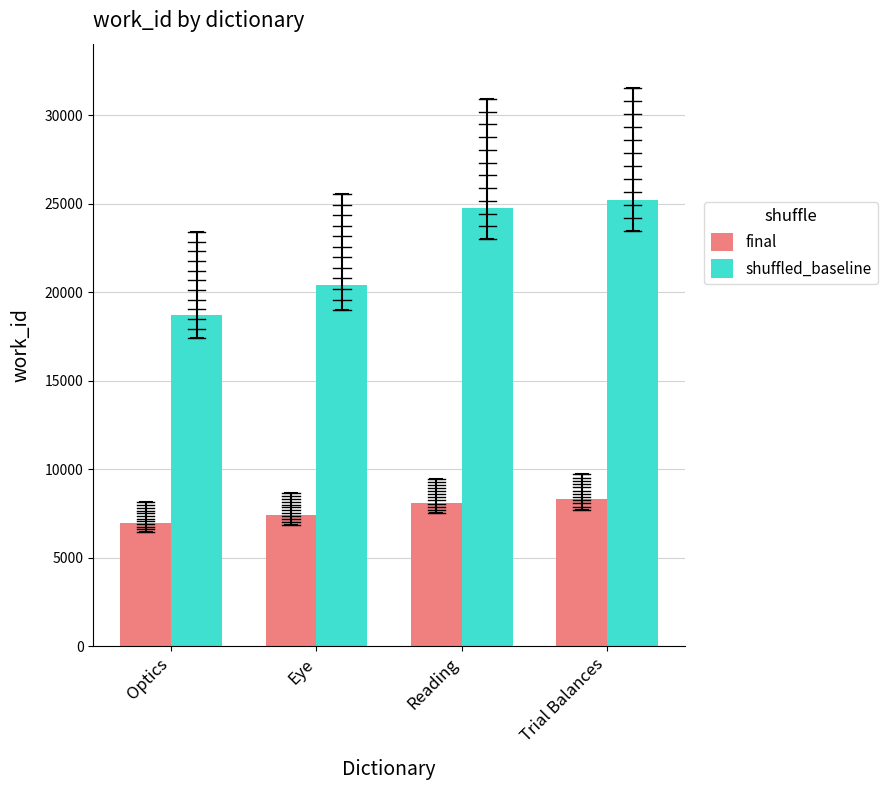

Reading left to right, what are all the values shown in this chart?

final: Optics=6947	Eye=7401	Reading=8104	Trial Balances=8299
shuffled_baseline: Optics=18721	Eye=20429	Reading=24742	Trial Balances=25220